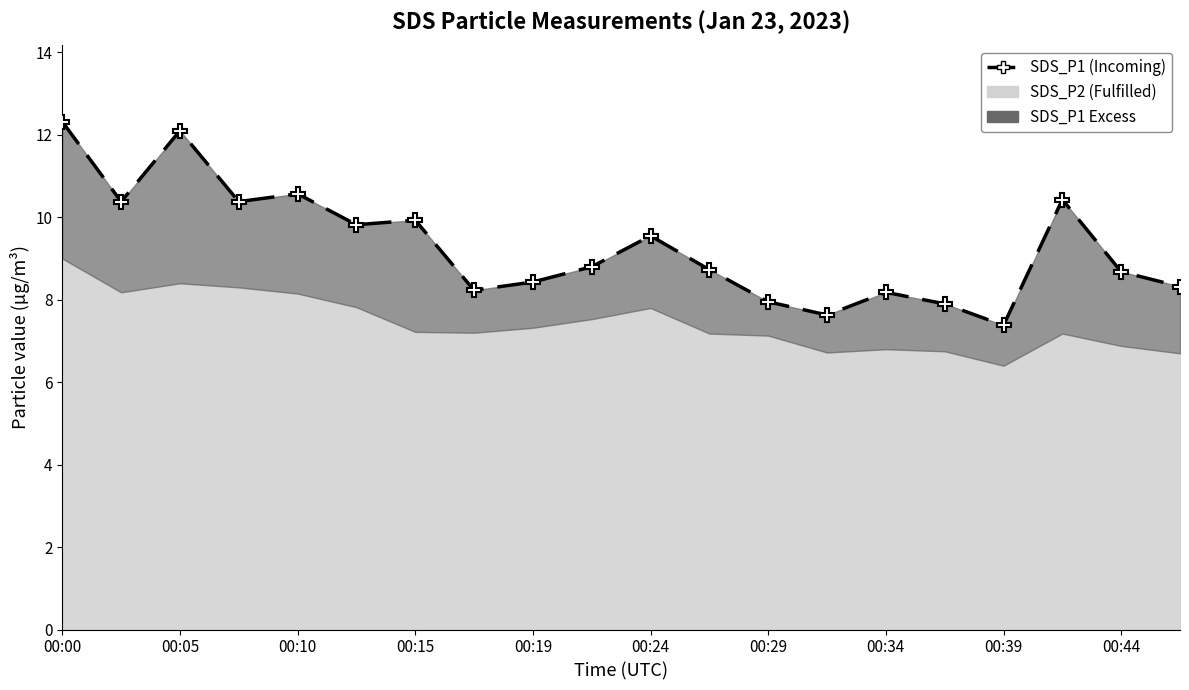

What value does the data have at 00:44?

8.8